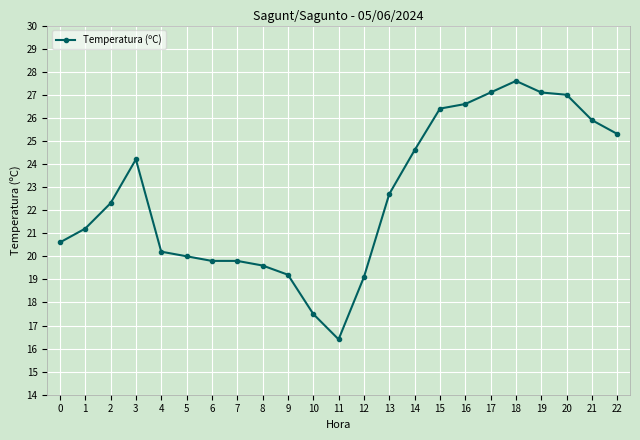

How many values exceed 22?

12